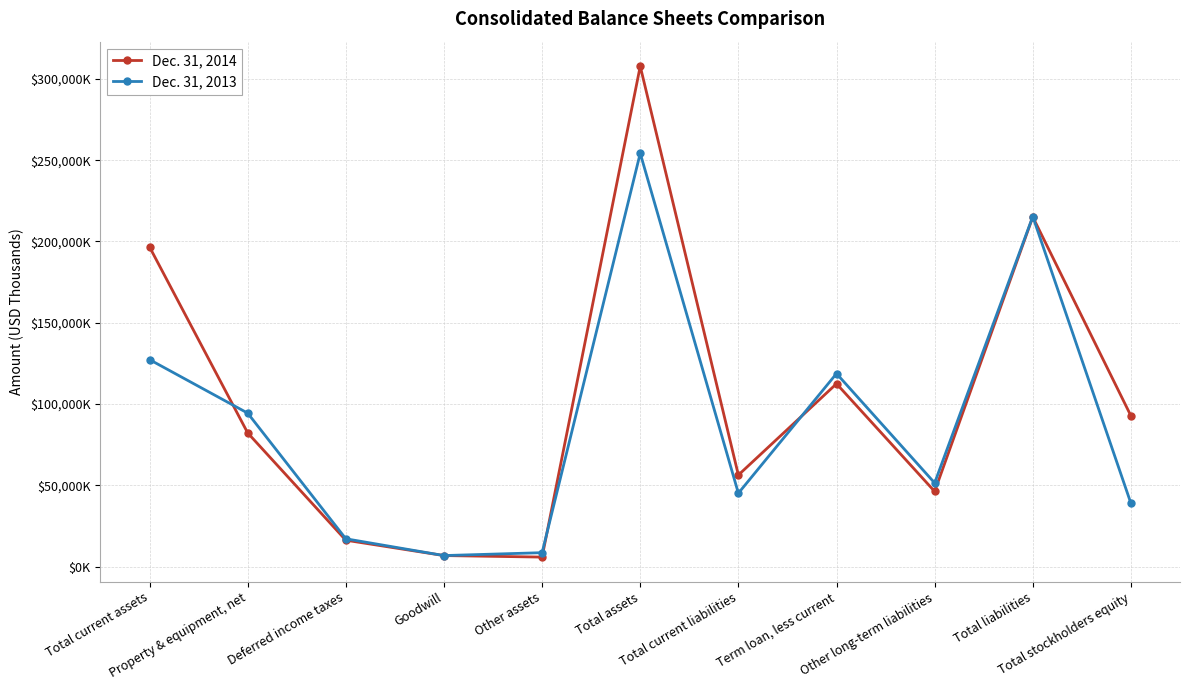

Is it true that Dec. 31, 2014 equals 46248 at Other long-term liabilities?

True